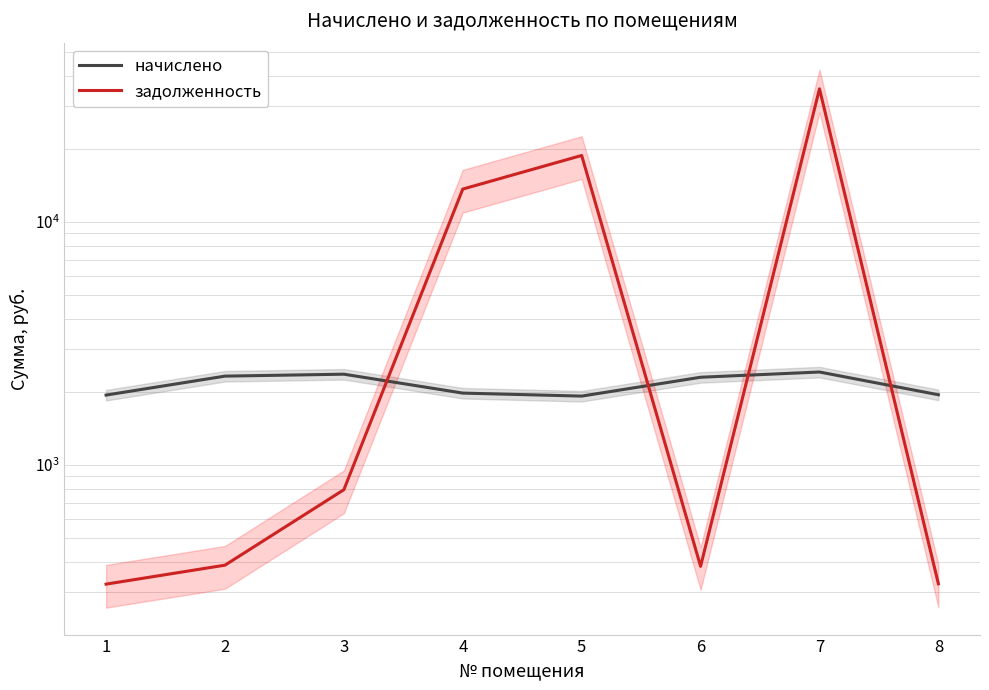

Where is the first local maximum for задолженность?

5